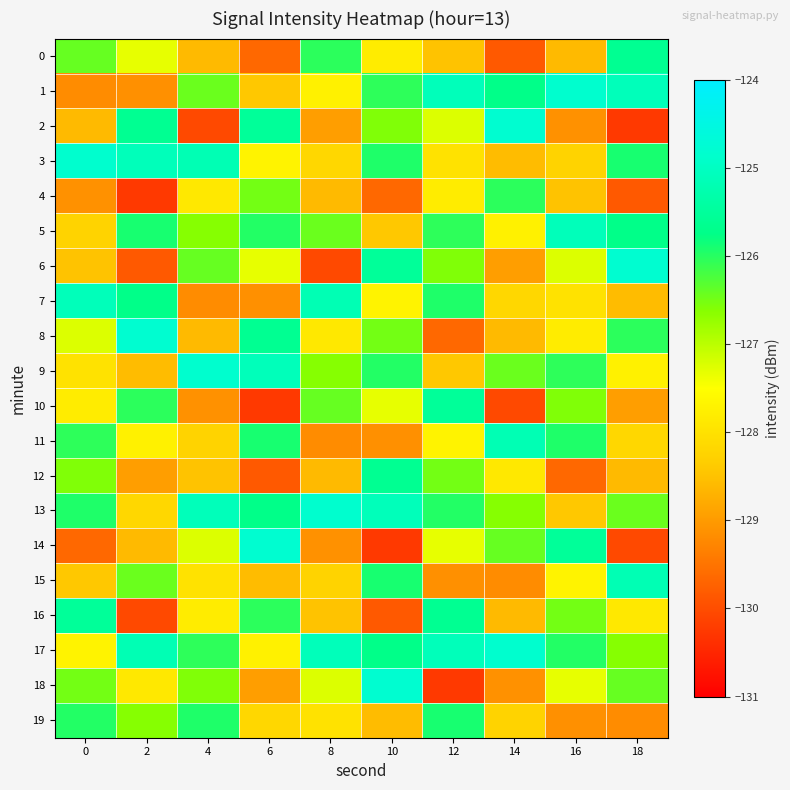

At which category does the chart reach its minimum across all series?

18